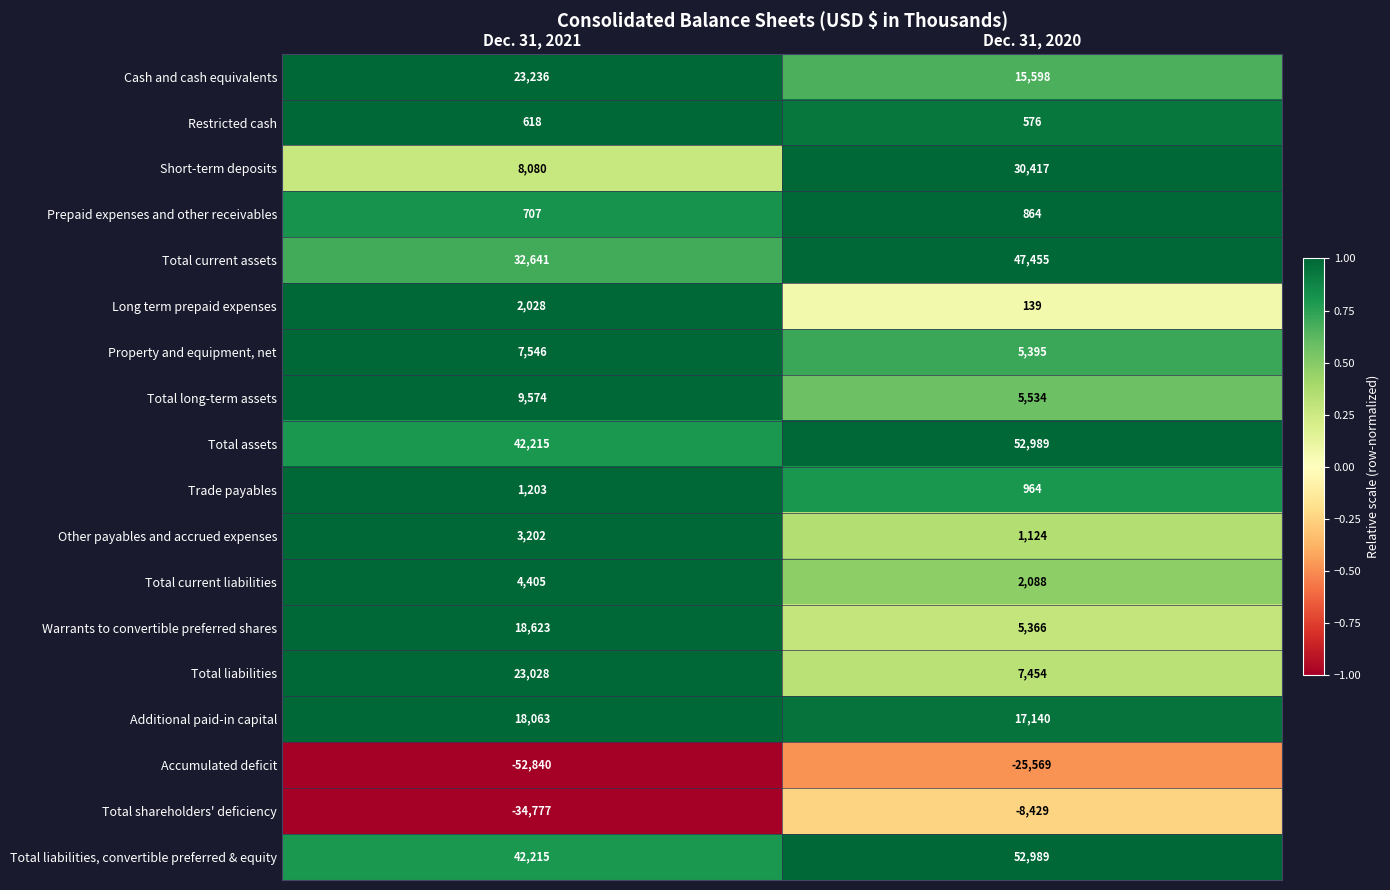

What is the sum of the Total shareholders' deficiency values at Dec. 31, 2020 and Dec. 31, 2021?

-43206